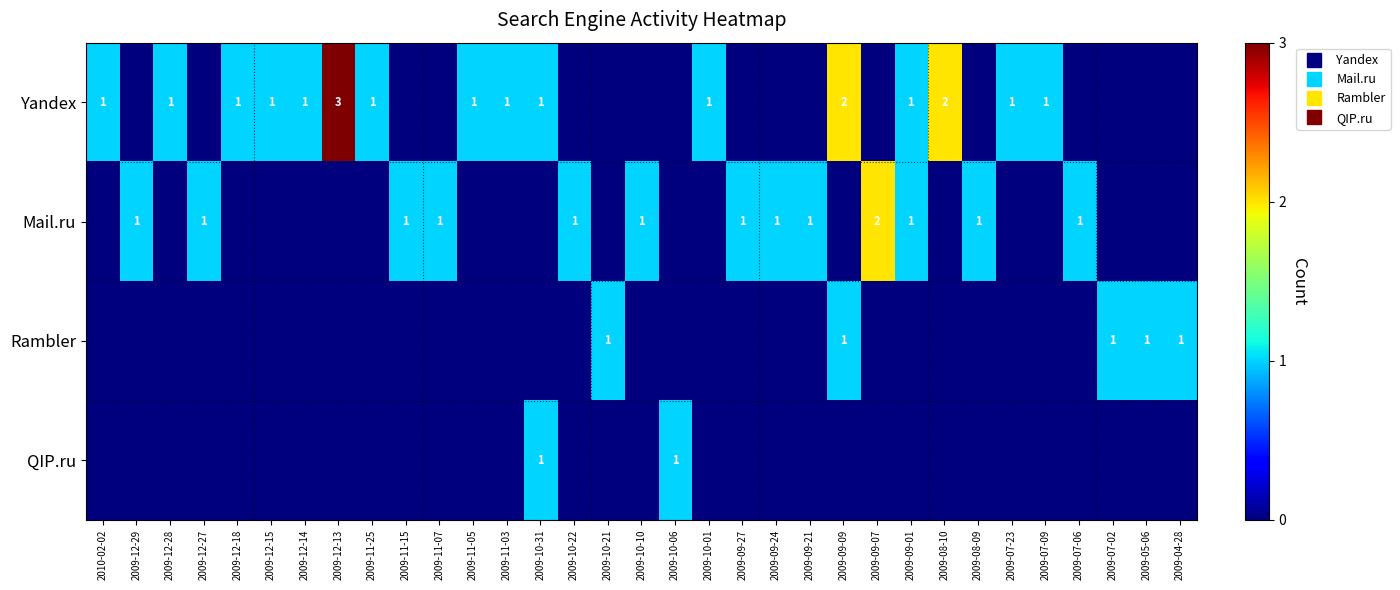

Is the value of Rambler at 2009-12-15 greater than the value of Yandex at 2009-11-15?

No